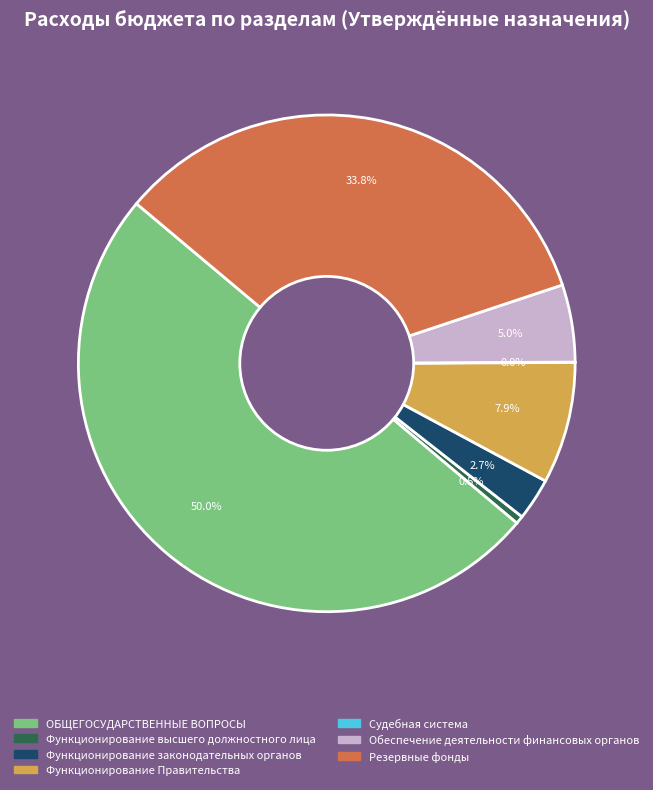

Which has a higher value, Функционирование Правительства or Резервные фонды?

Резервные фонды